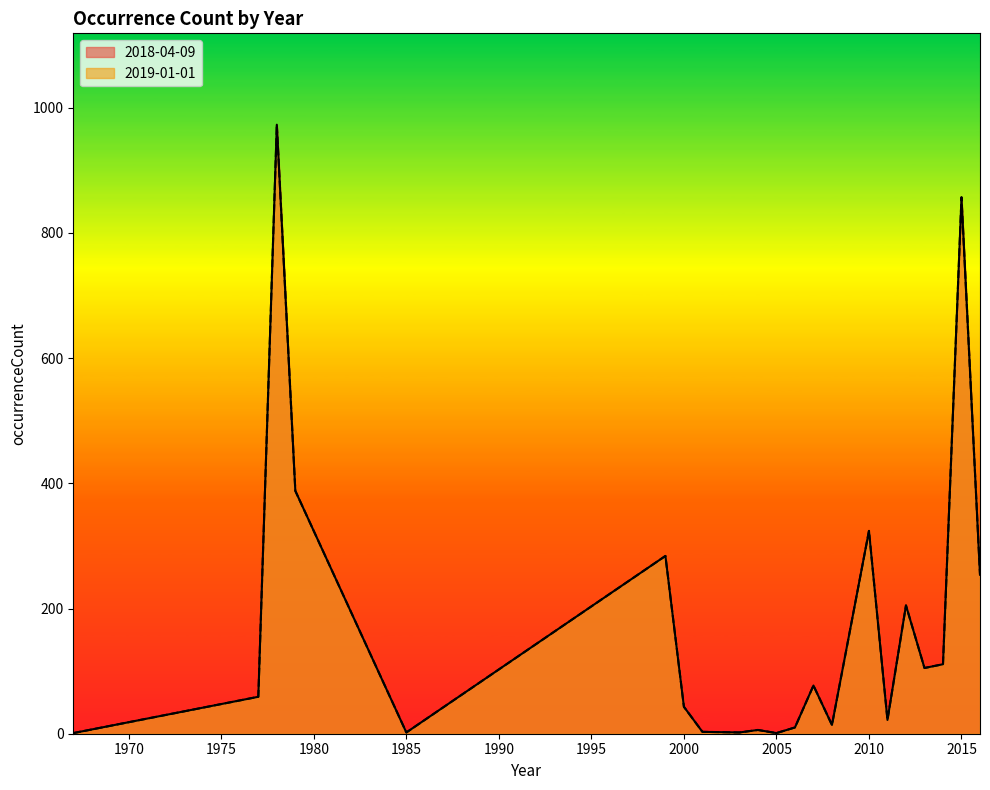

Where is 2018-04-09 nearest to the value 487?

1979